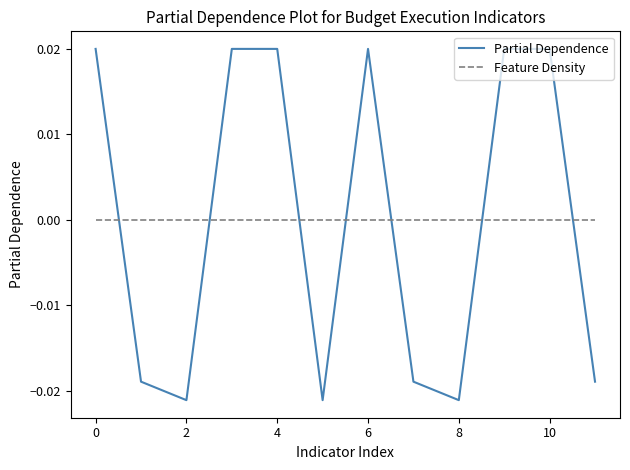

List the series in order of their peak value, lowest first.

Feature Density, Partial Dependence